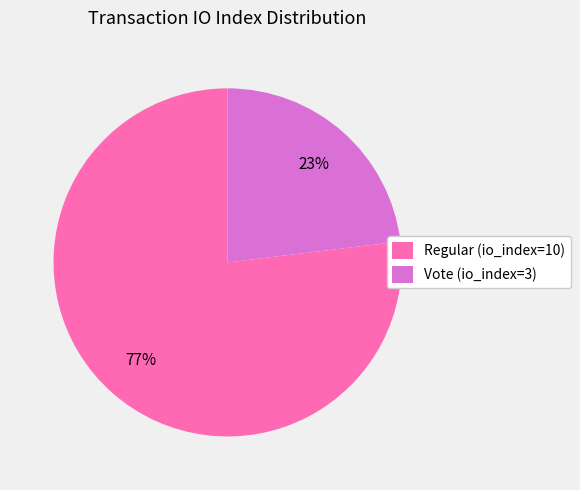

Which slice represents more than half of the pie?

Regular (io_index=10)